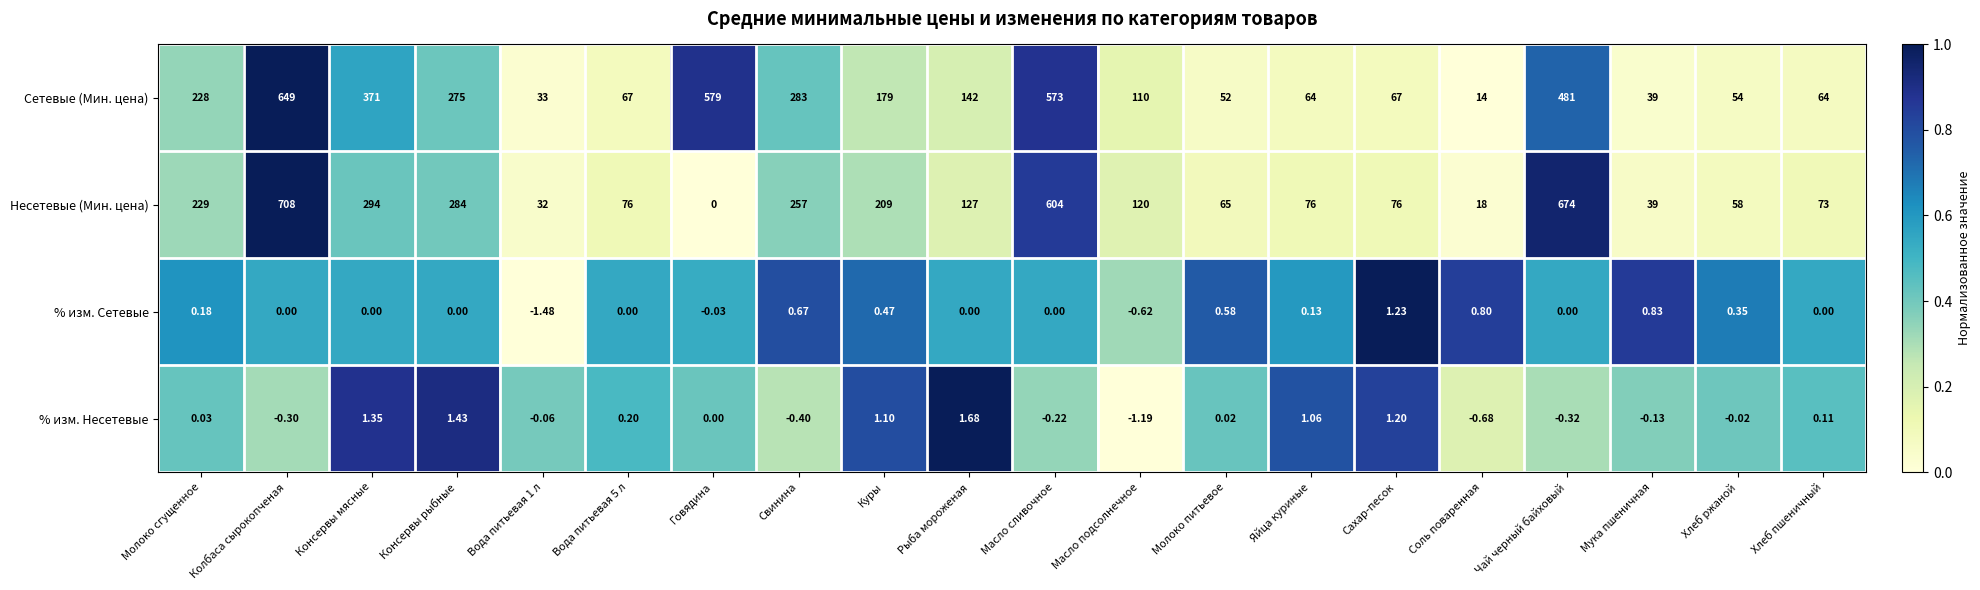

What is the difference between the highest and lowest values at Куры?

208.5